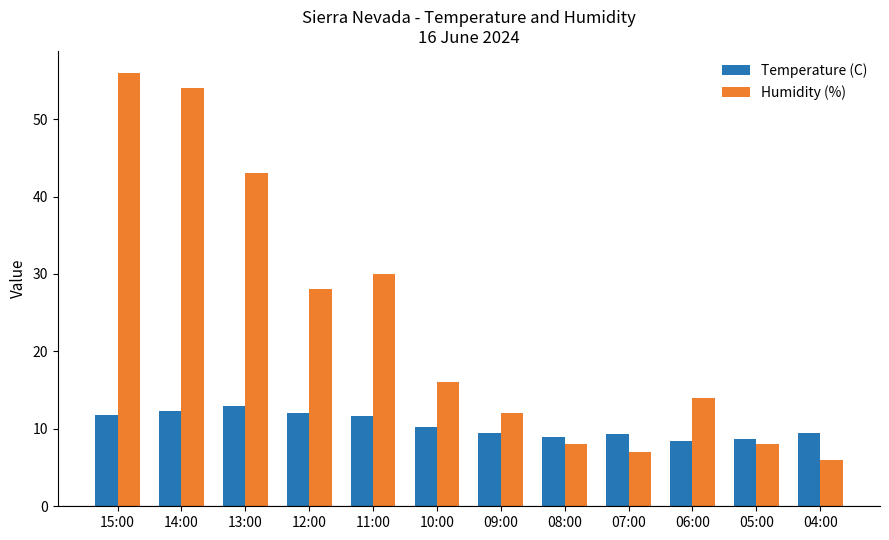

What is the label of the 10th bar from the left?

06:00